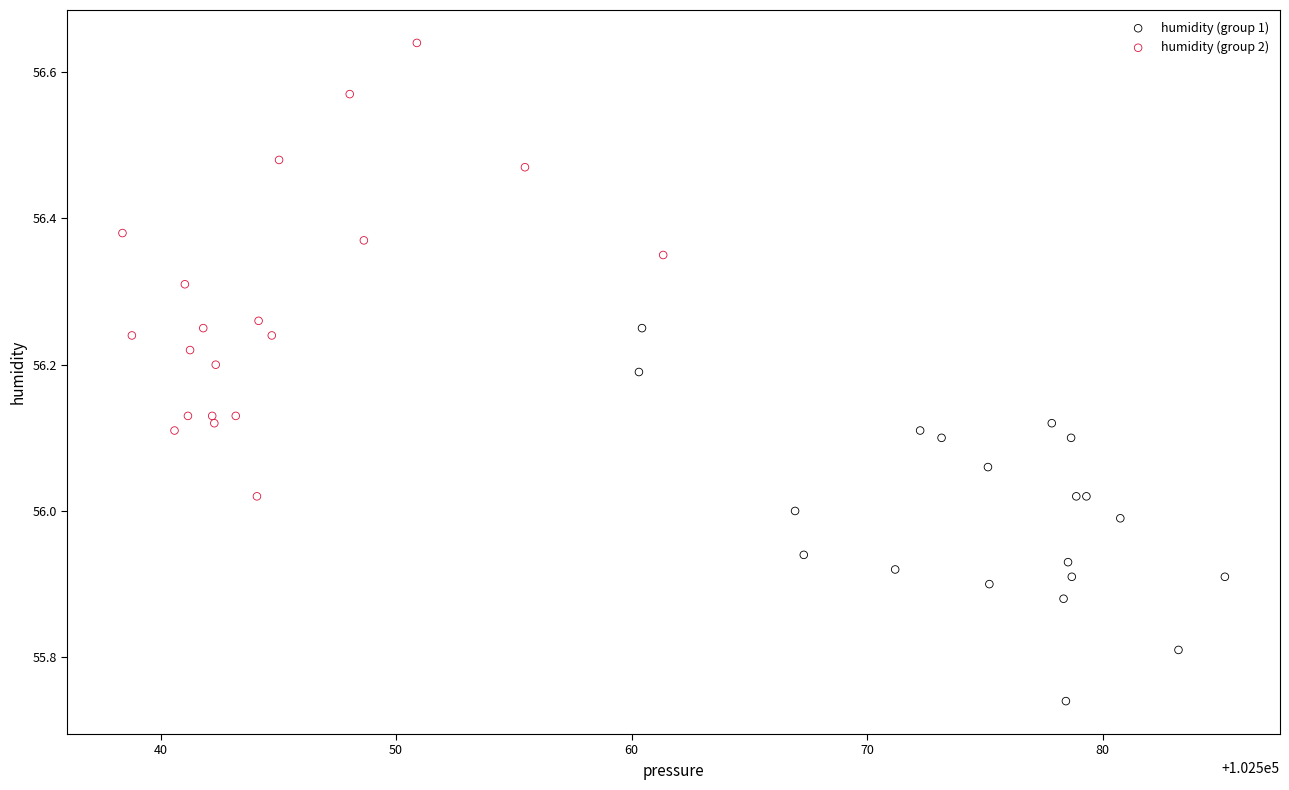

What are all the series names shown in the legend?

humidity (group 1), humidity (group 2)